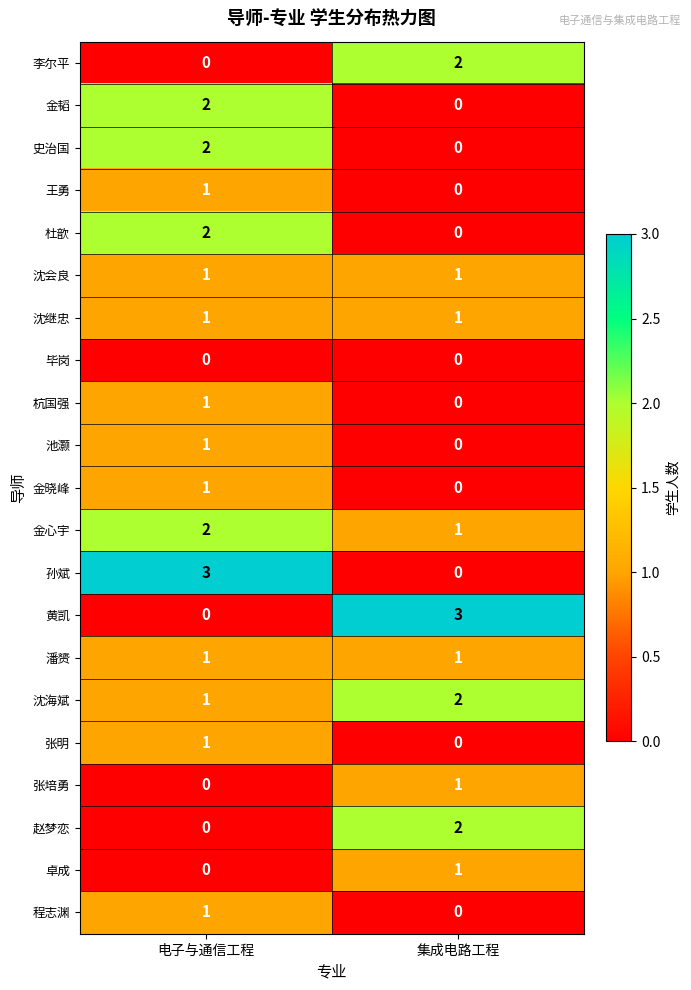

Is the value of 杜歆 at 集成电路工程 greater than the value of 王勇 at 电子与通信工程?

No